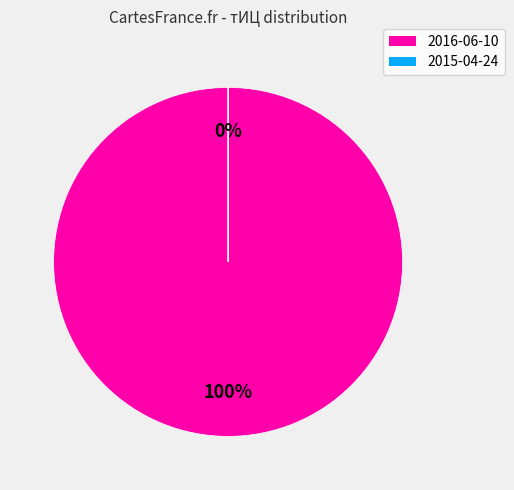

How many slices are in this pie chart?

2